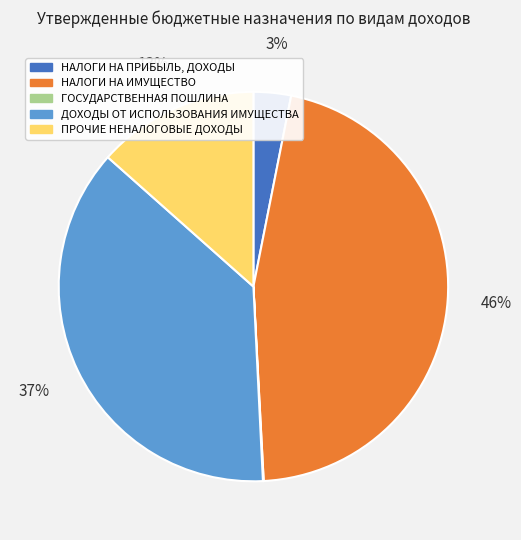

To the nearest percent, what percentage of the pie is ДОХОДЫ ОТ ИСПОЛЬЗОВАНИЯ ИМУЩЕСТВА?

37%